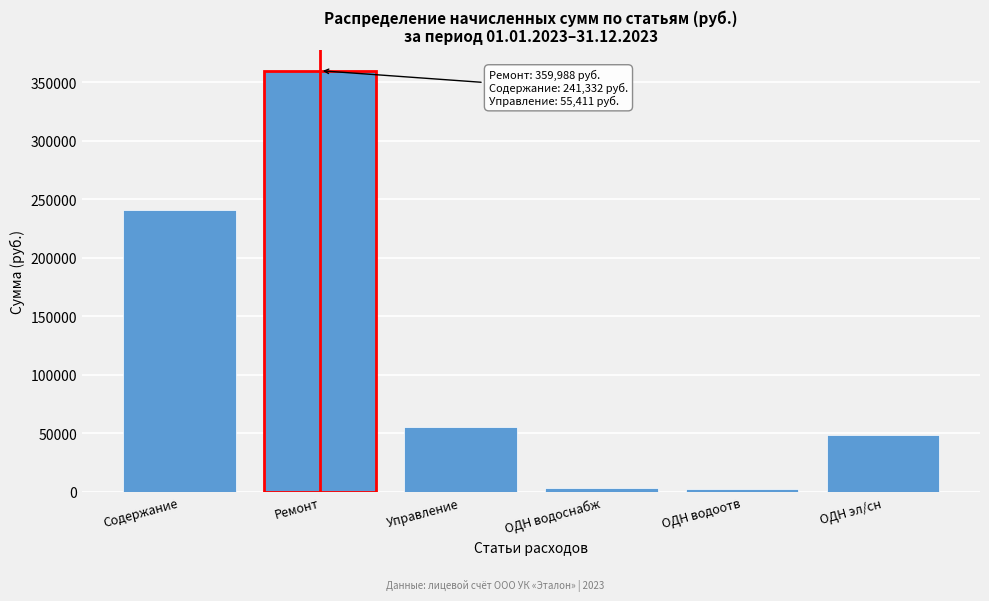

Where is the data nearest to the value 181128?

Содержание